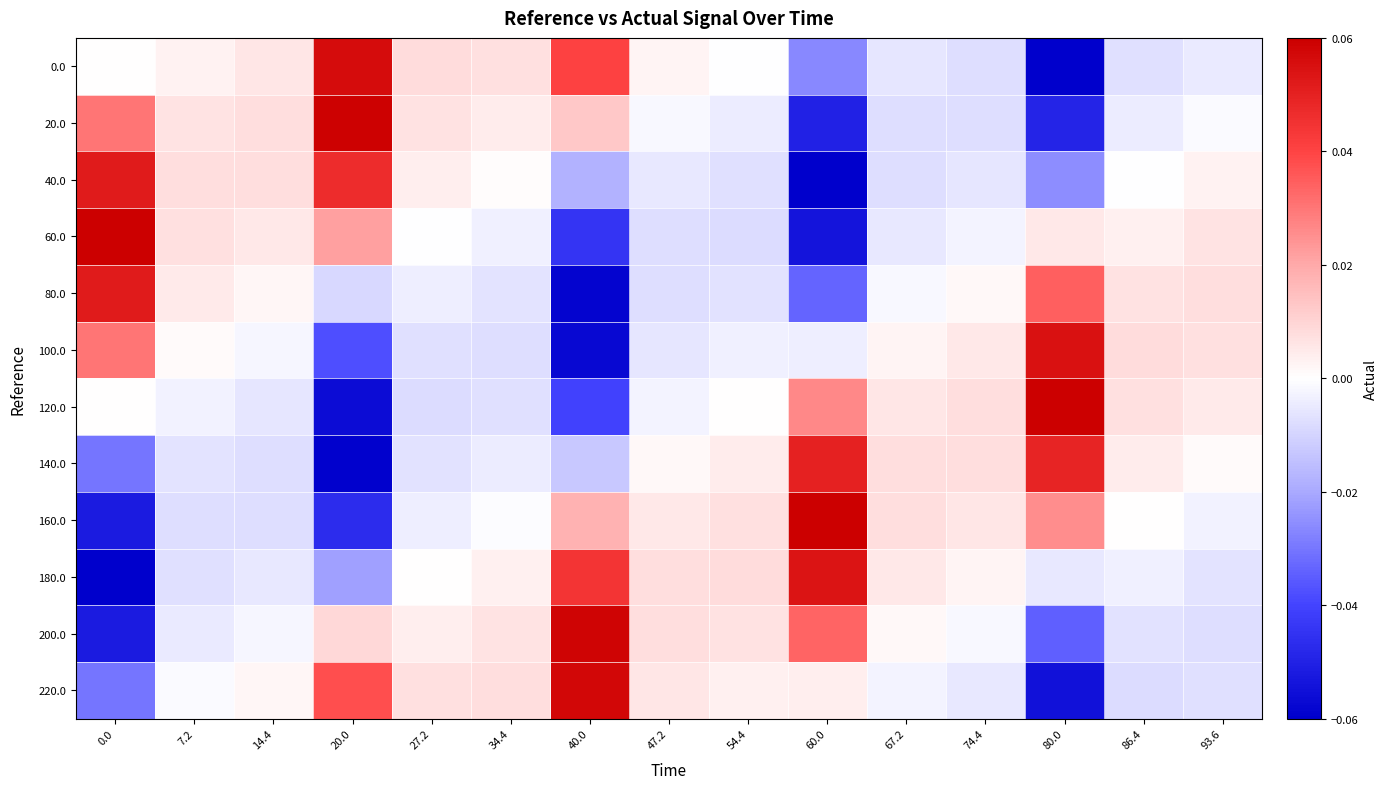

Which has a higher value, 14.4 or 7.2?

14.4